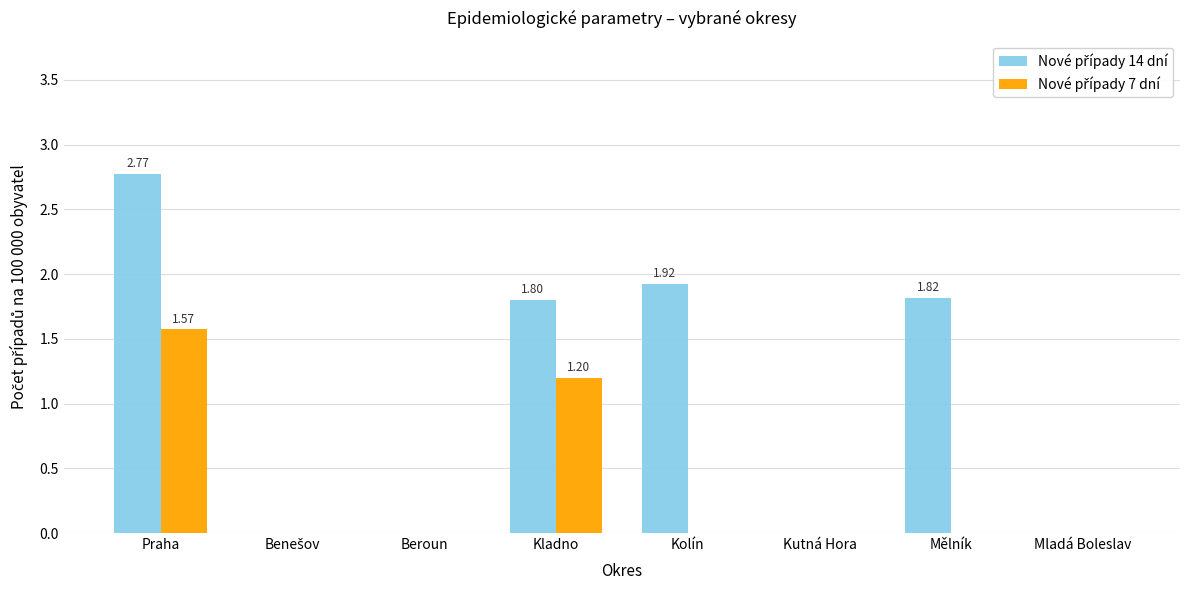

At which category does the chart reach its peak across all series?

Praha